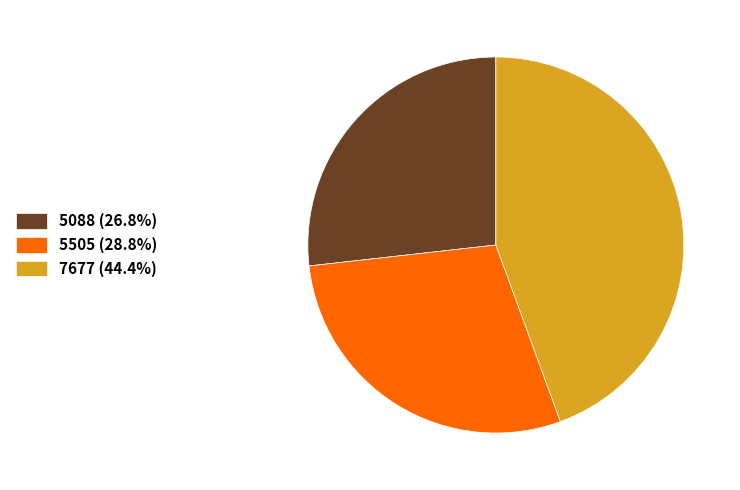

Is there any slice that represents more than half of the pie?

No